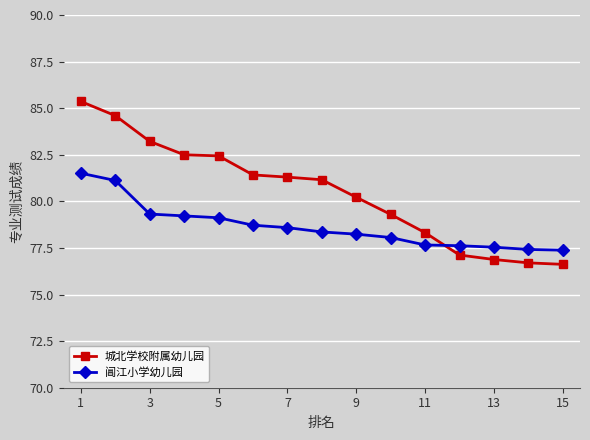

How many times do 城北学校附属幼儿园 and 阊江小学幼儿园 cross each other?

1